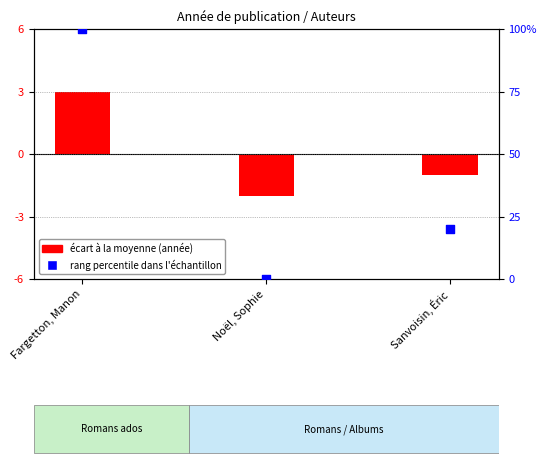

Between Sanvoisin, Éric and Fargetton, Manon, which is larger?

Fargetton, Manon